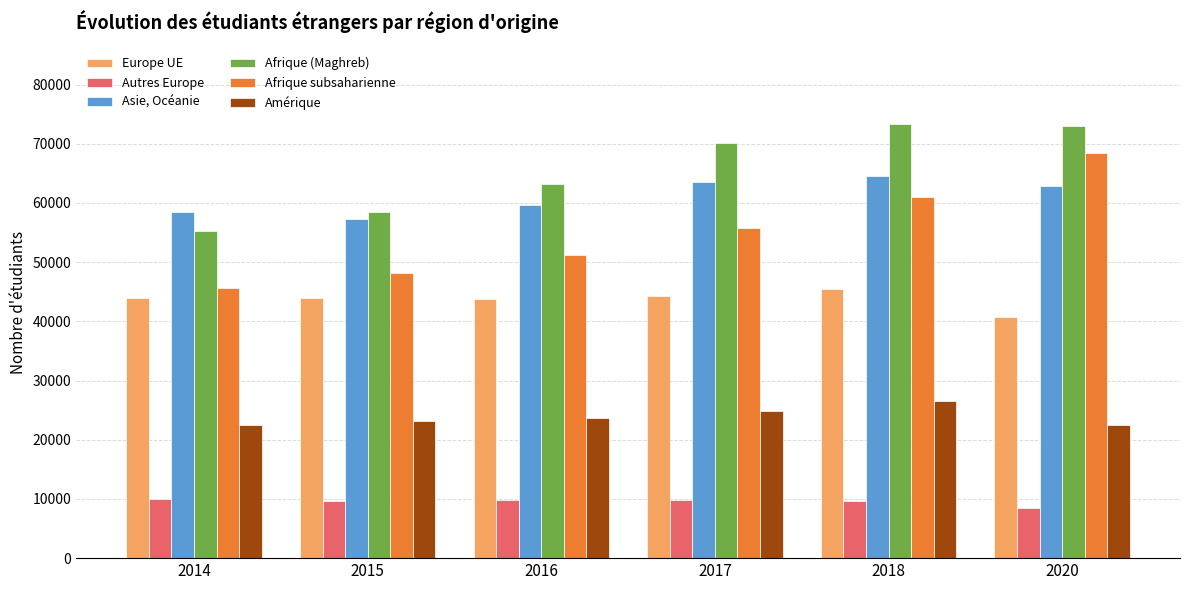

Count the number of data series in this chart.

6